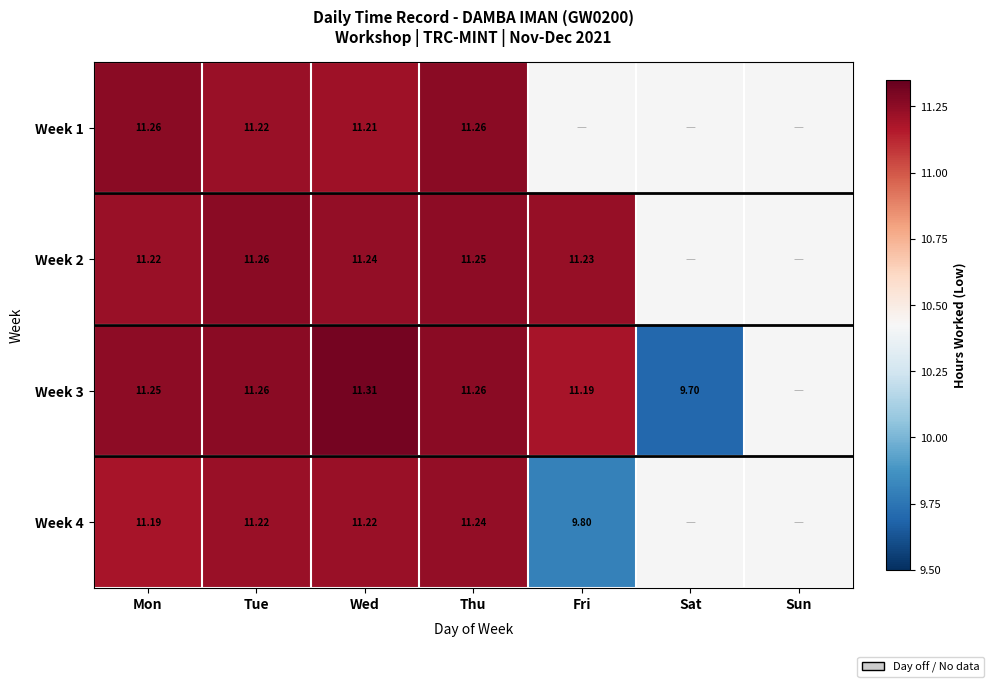

Is the value of Week 3 at Tue greater than the value of Week 4 at Fri?

Yes